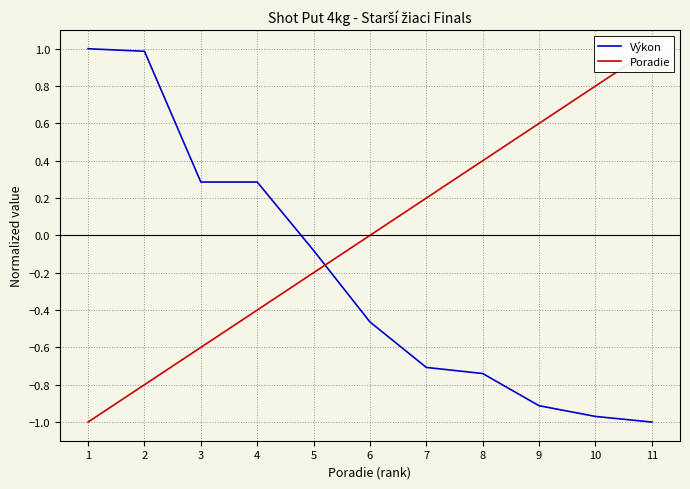

Which category has the lowest value in the Výkon series?

11